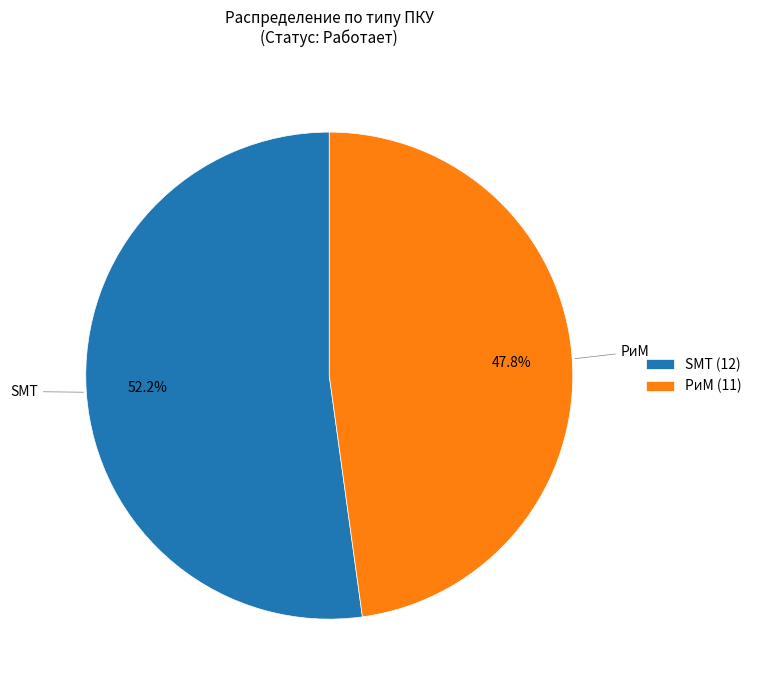

Is there a majority slice in this chart?

Yes